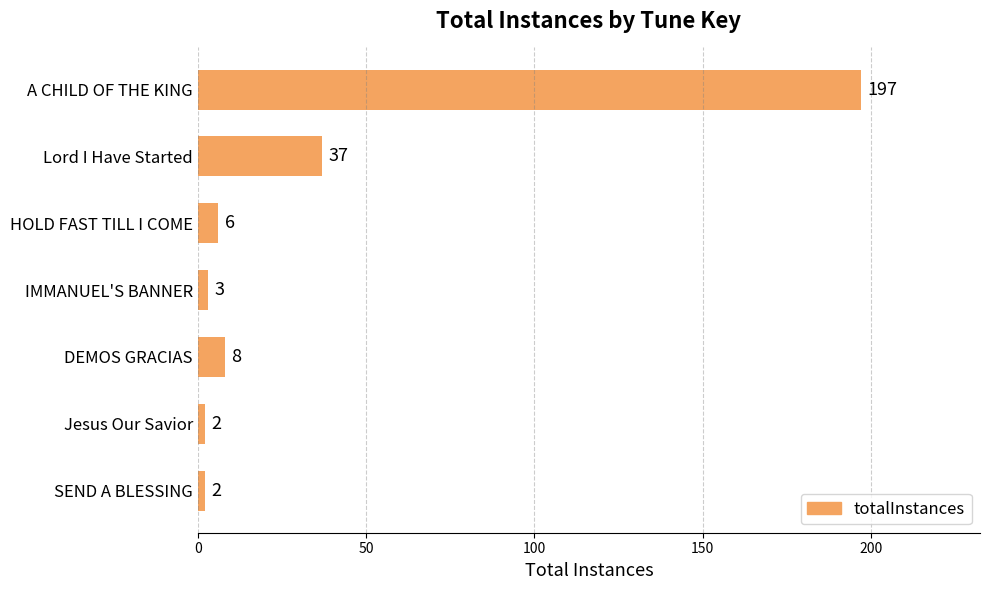

What is the difference between the maximum and second lowest values?

195